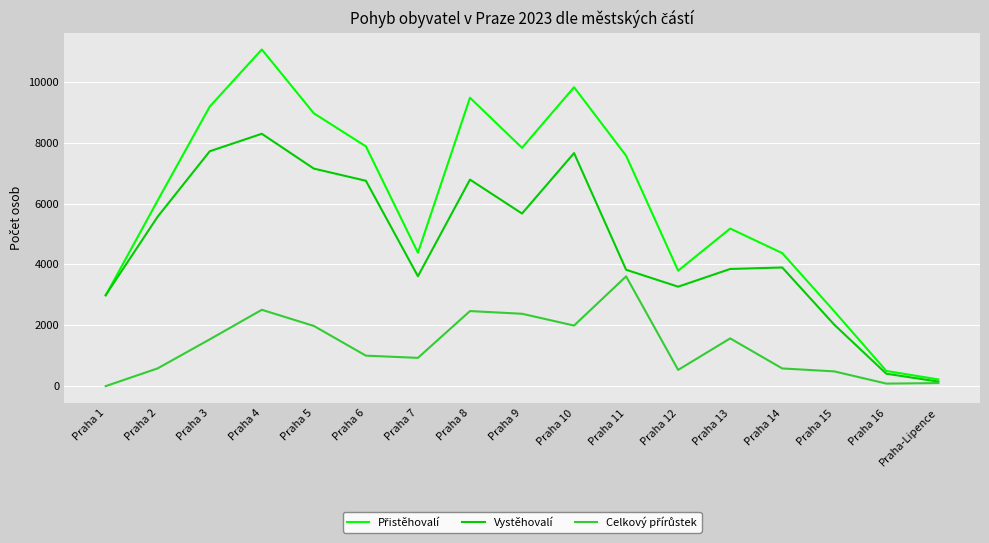

What is the minimum value shown in the chart?

-20